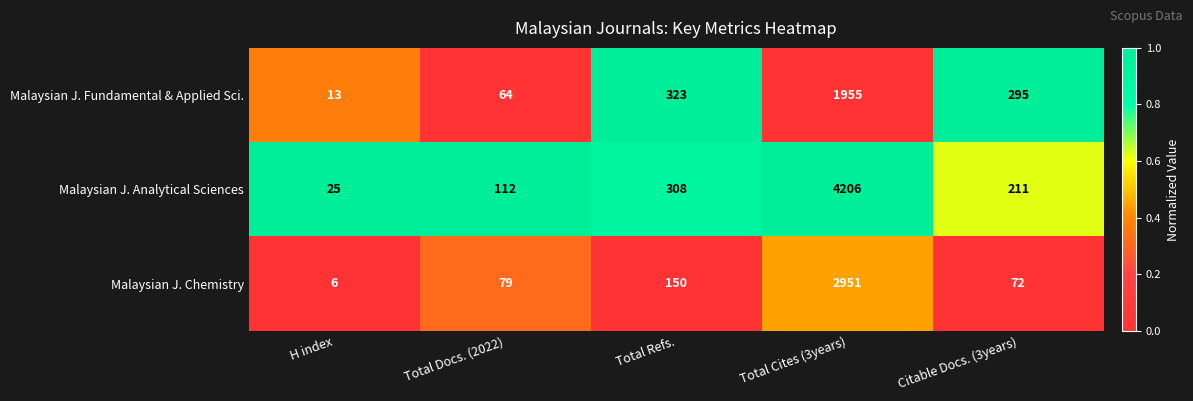

What is the spread (max minus min) of values at Total Cites (3years)?

2251